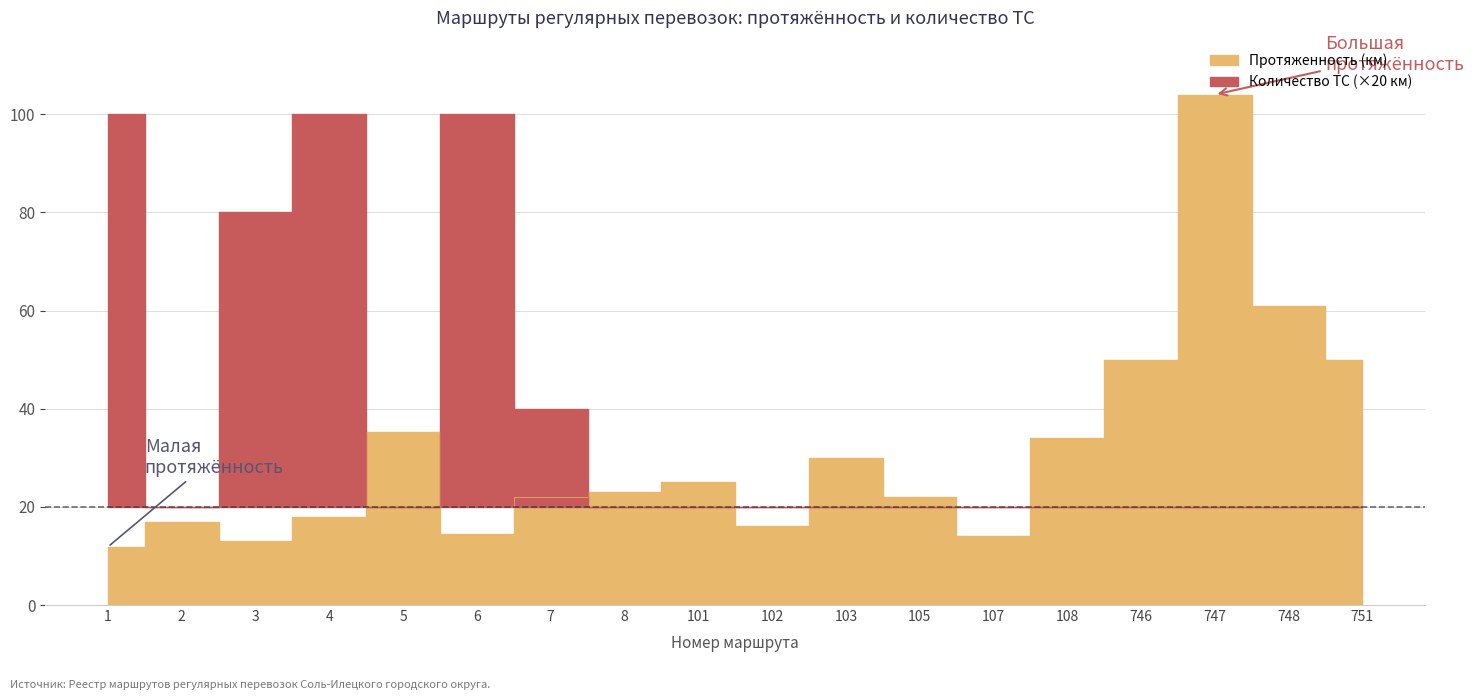

List the series in order of their peak value, lowest first.

Количество ТС, Протяженность